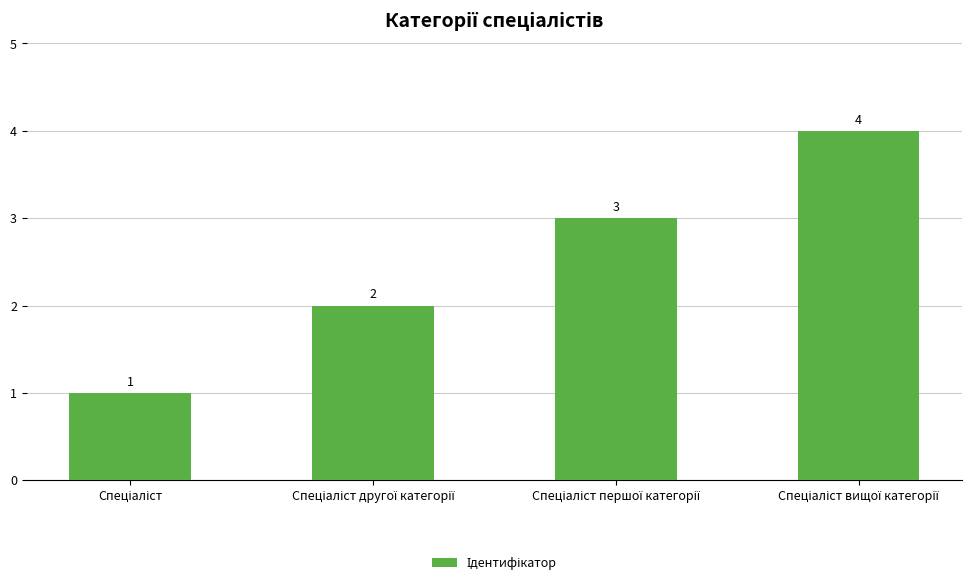

What is the greatest value displayed?

4